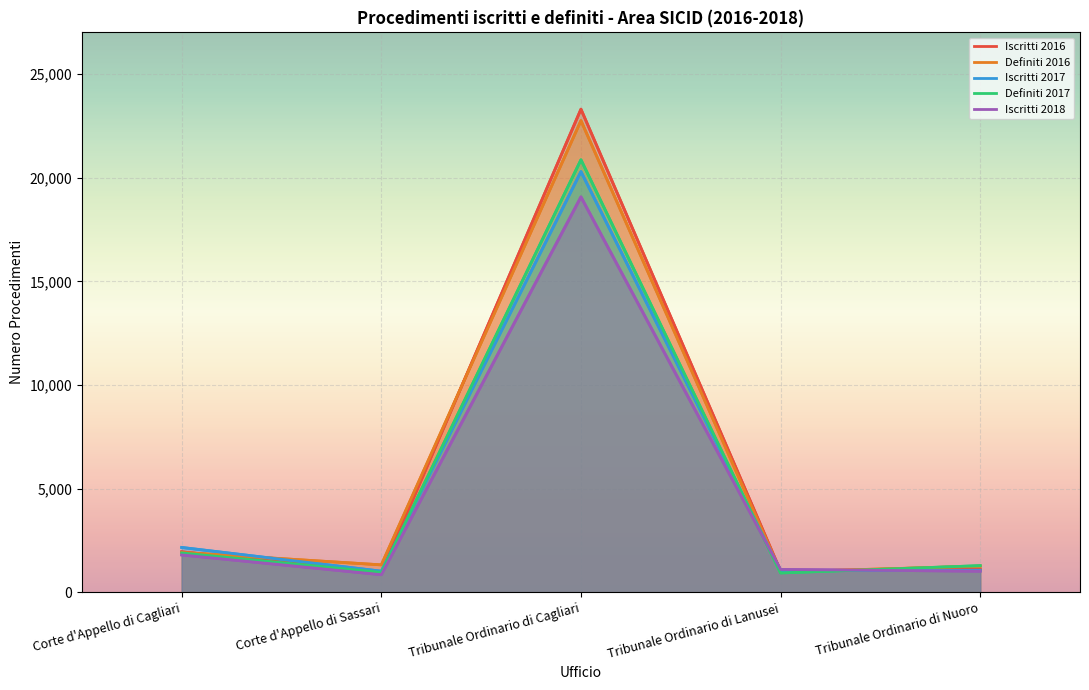

True or false: Definiti 2017 has more than 1 points higher than both neighbors.

False